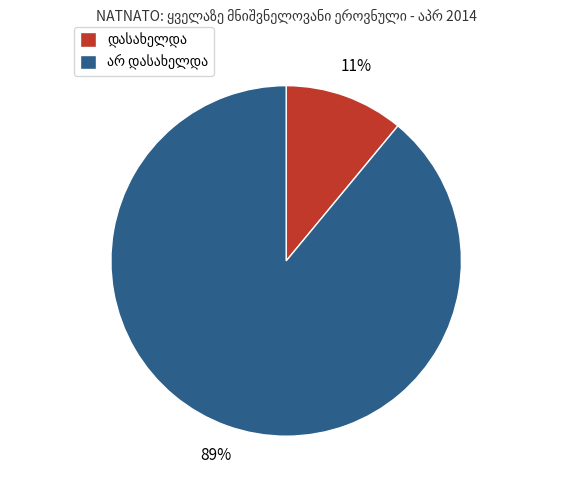

Is there a majority slice in this chart?

Yes